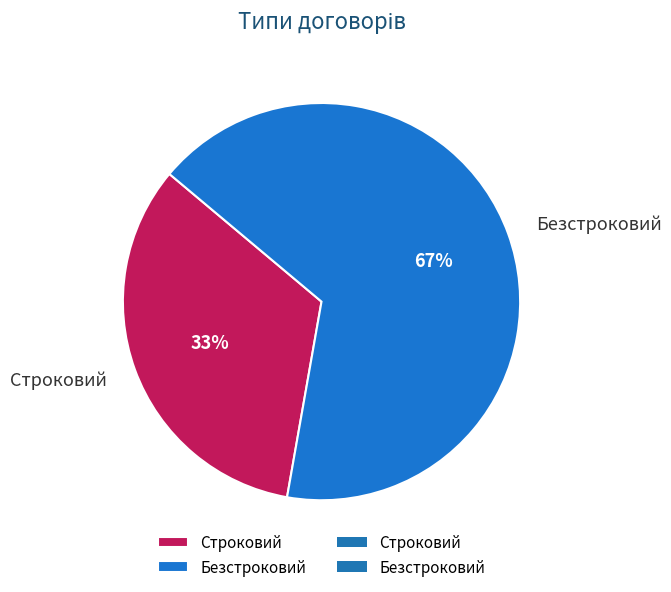

What is the majority slice?

Безстроковий